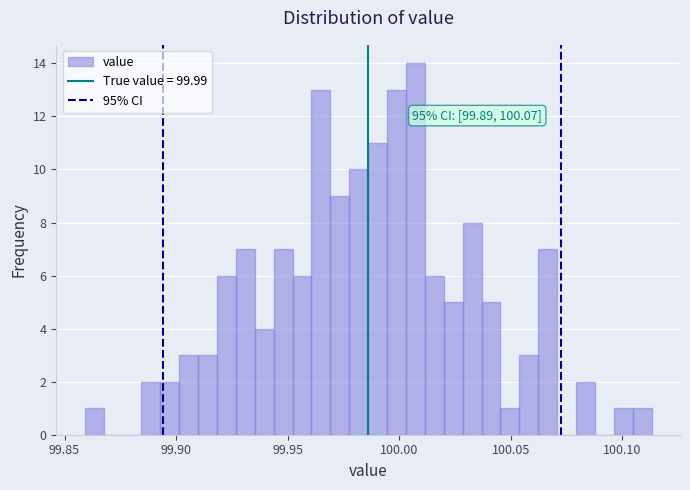

Around what value on the x-axis is the tallest bar? Give the approximate position of its centre, as read against the axis.

100.005